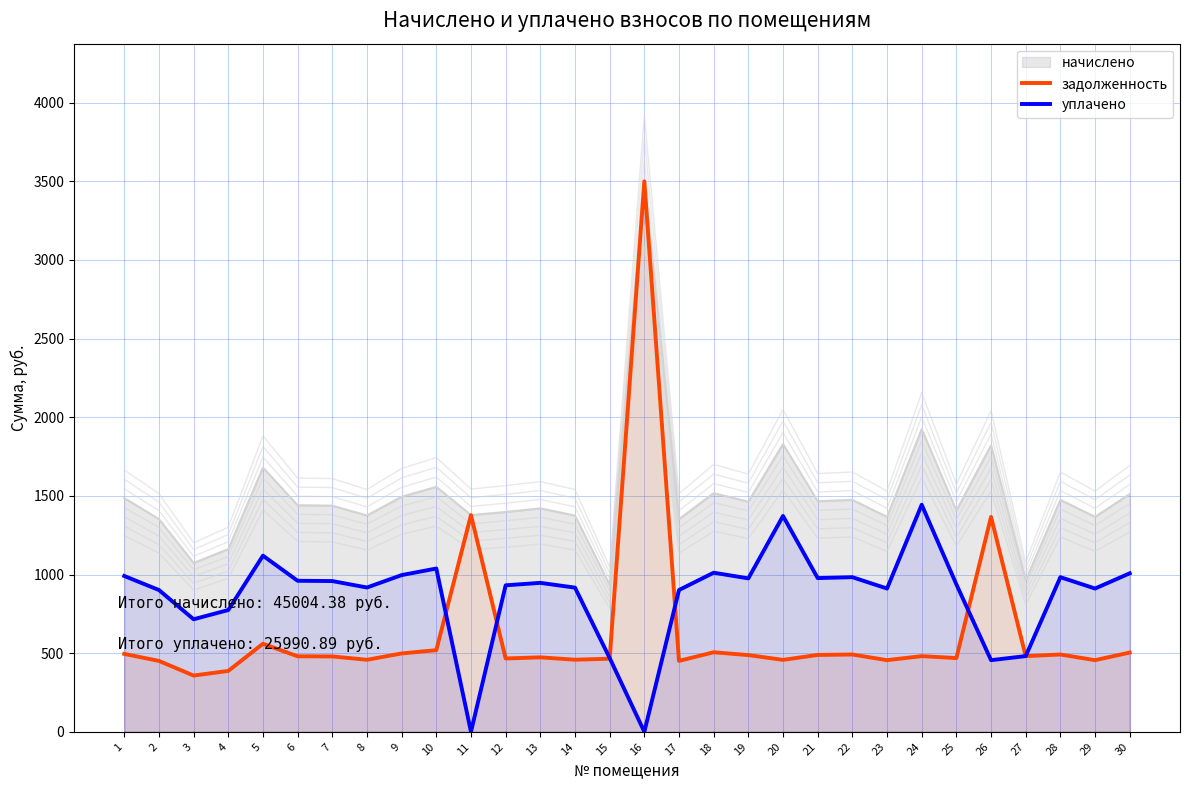

What is the value of the уплачено point at the 5th from the left?

1119.8